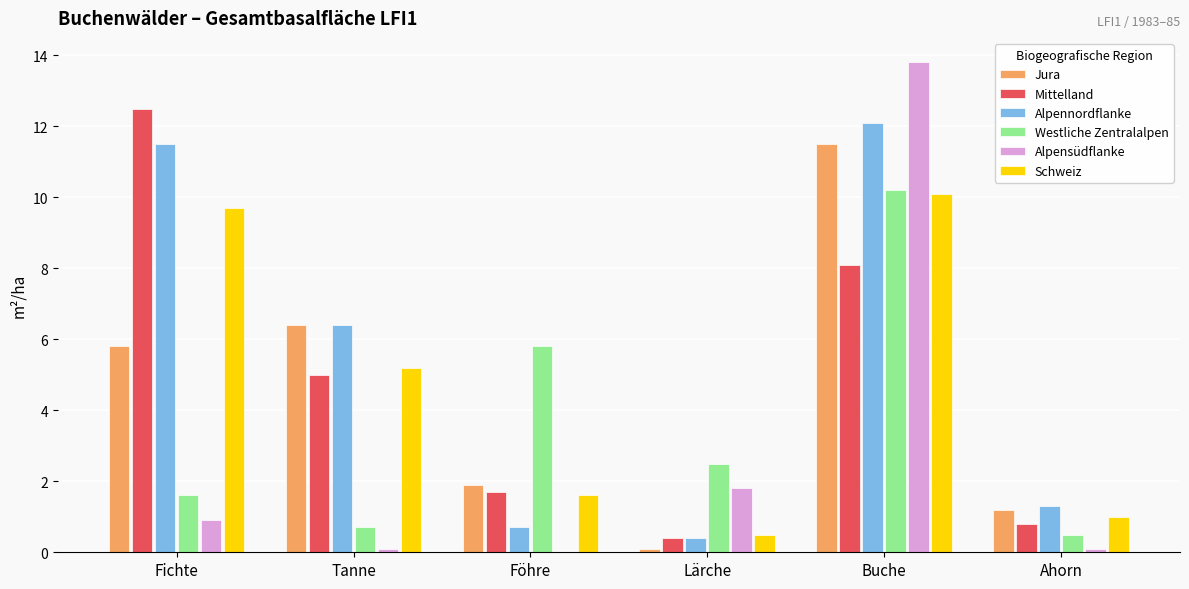

The Alpensüdflanke series shows 1.8 at Lärche. True or false?

True